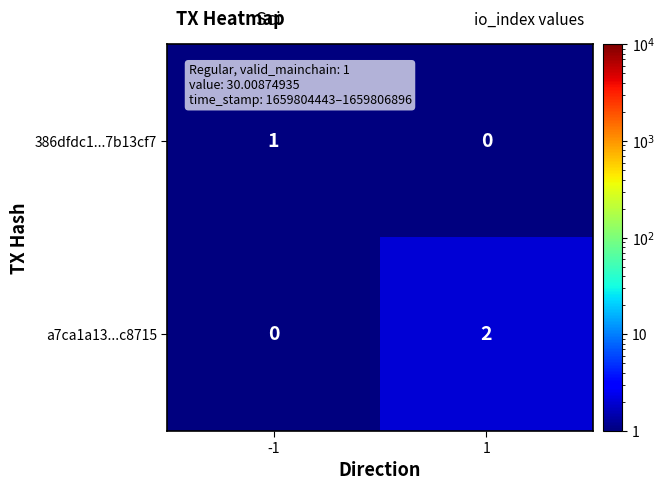

What is the difference between the highest and lowest values at -1?

1